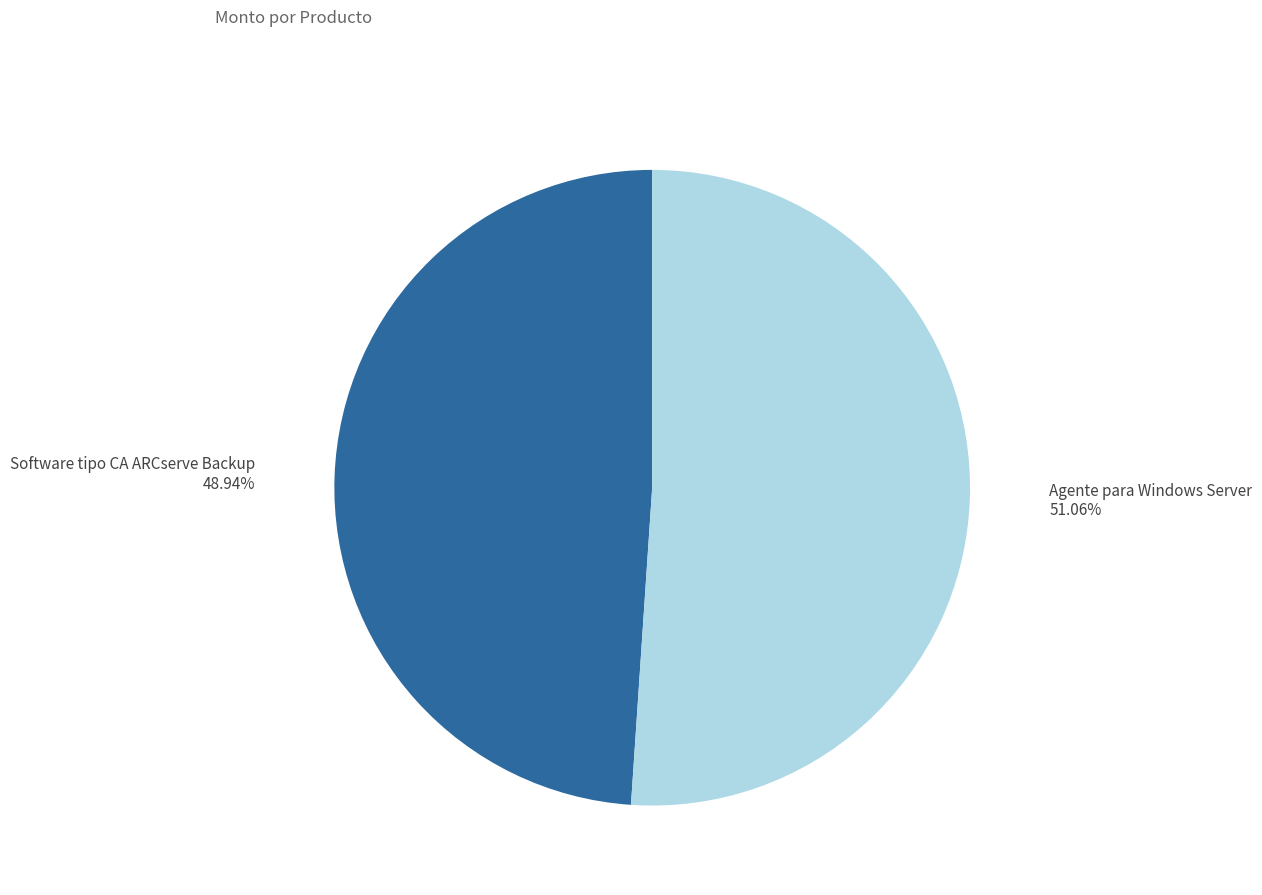

Is there a majority slice in this chart?

Yes